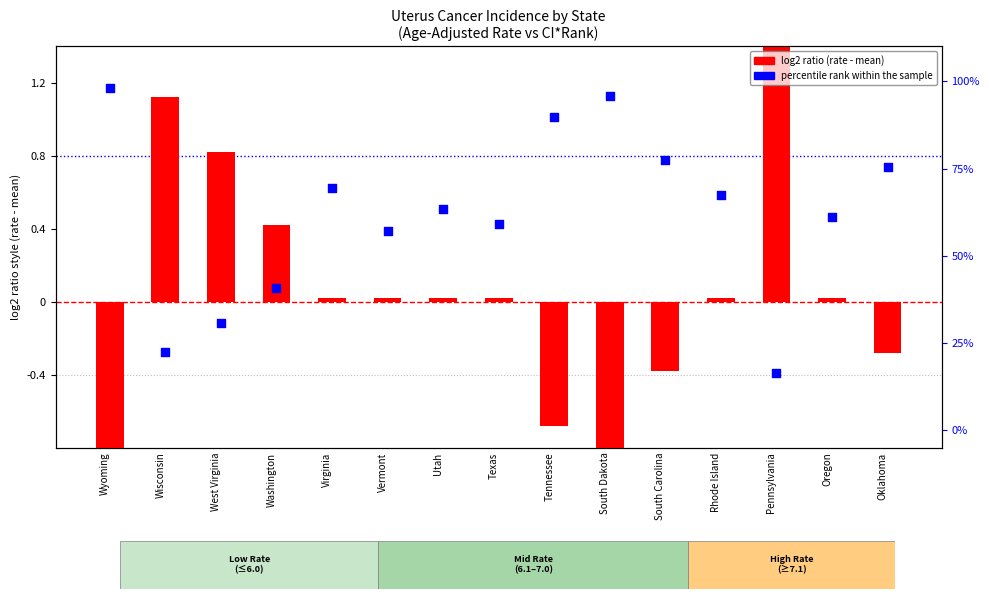

Which series reaches the maximum Y coordinate?

percentile rank within the sample